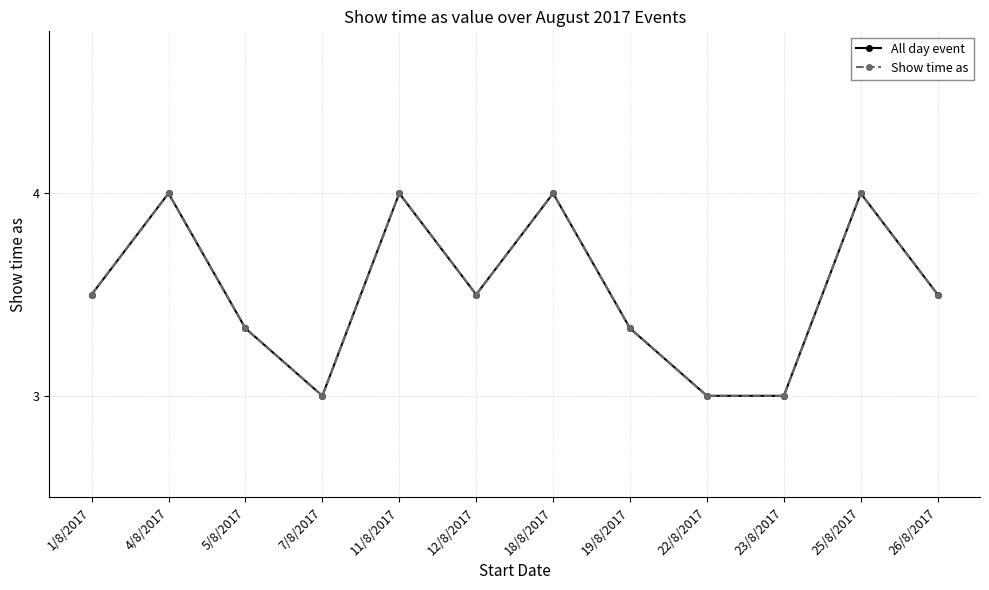

At how many categories does at least one series exceed 3?

9